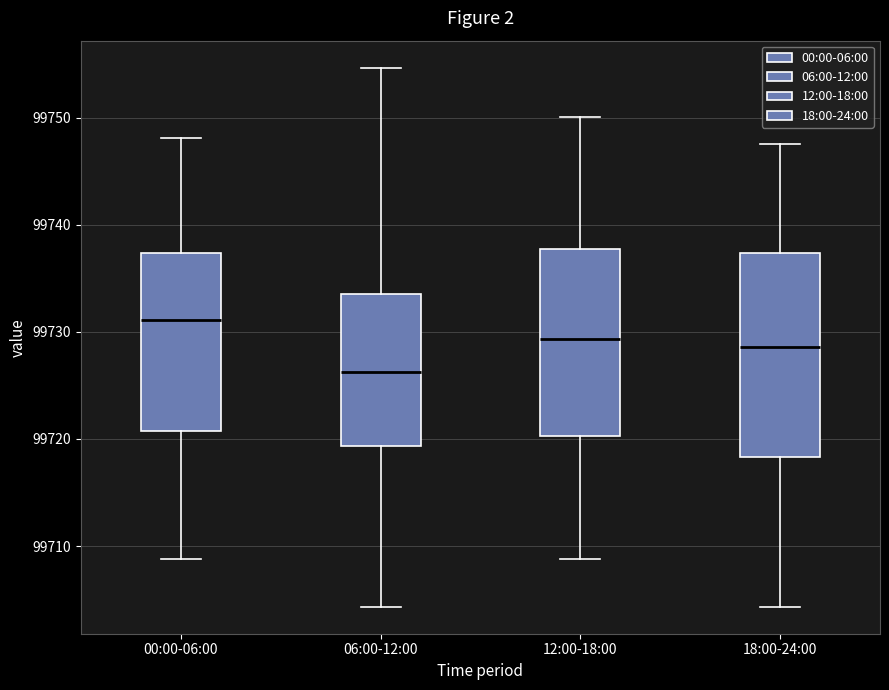

Where does the upper whisker of the box for 00:00-06:00 end on the y-axis? The values are not printed on the chart, so give them approximately, as read against the axis.

99748